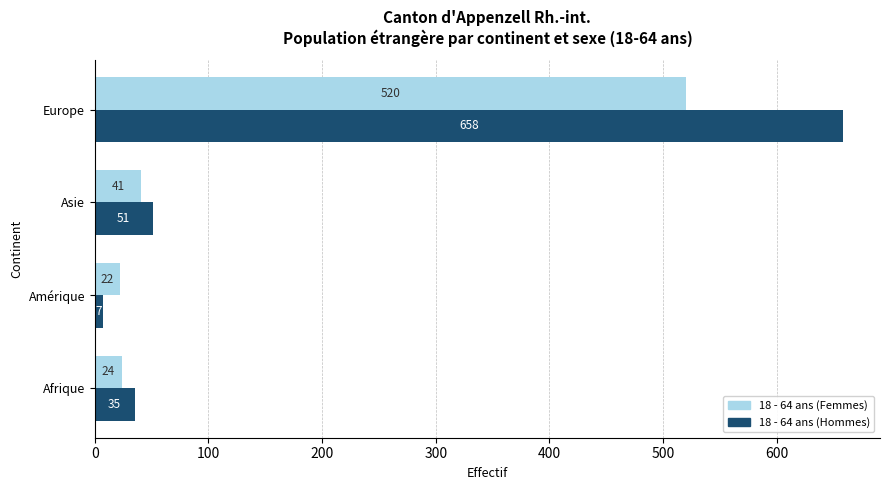

Rank the categories by 18 - 64 ans (Femmes) value from lowest to highest.

Amérique, Afrique, Asie, Europe